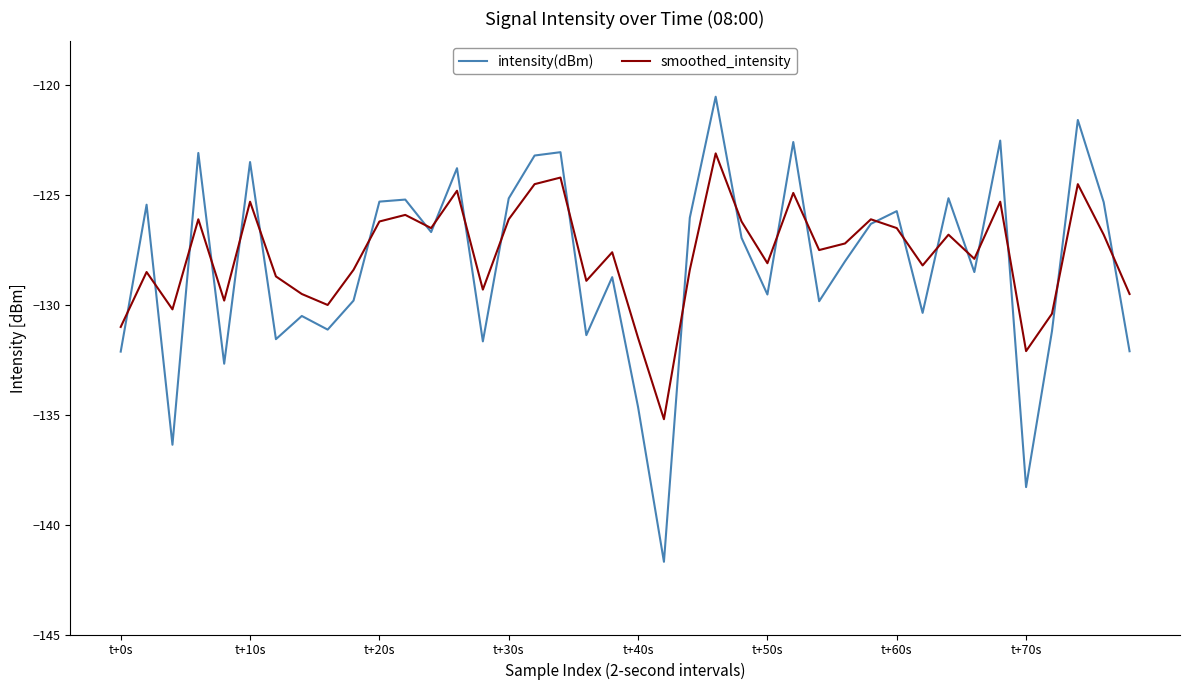

Rank the series by their maximum value, from highest to lowest.

intensity(dBm), smoothed_intensity